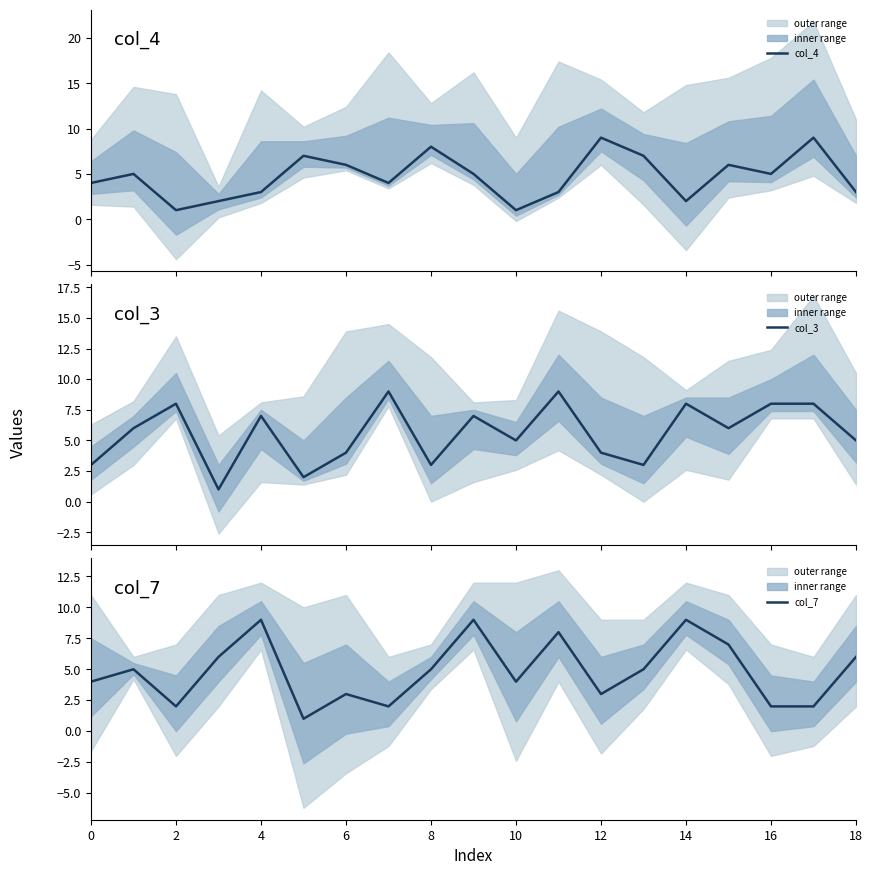

The col_7 series shows 15 at 8. True or false?

False